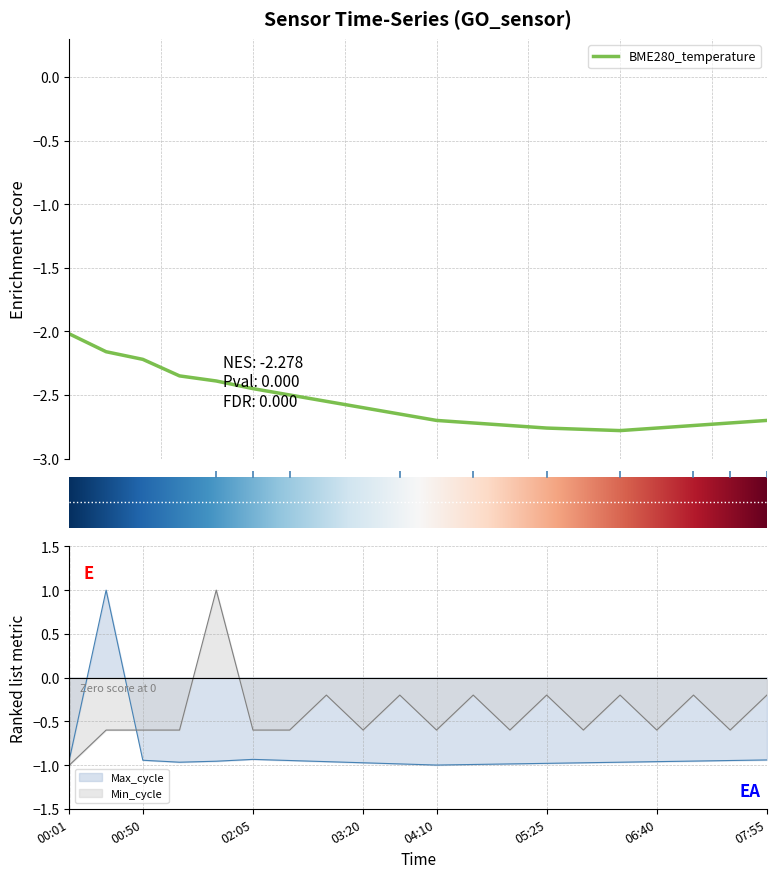

How many interior local peaks does the Max_cycle series have?

2